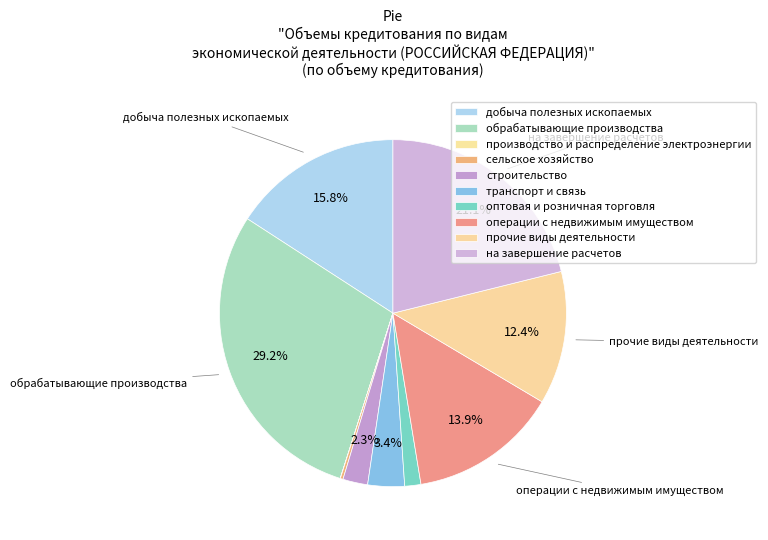

How many segments does this pie chart have?

10